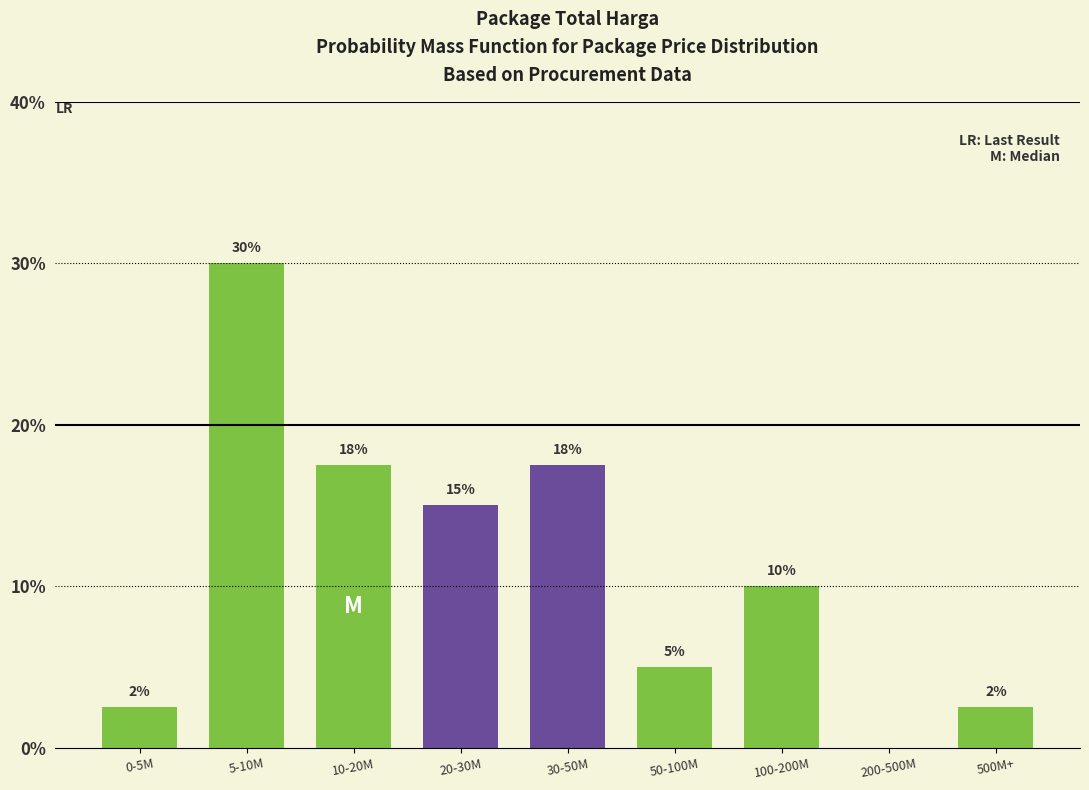

The chart shows a value of 15.0 at 20-30M. True or false?

True